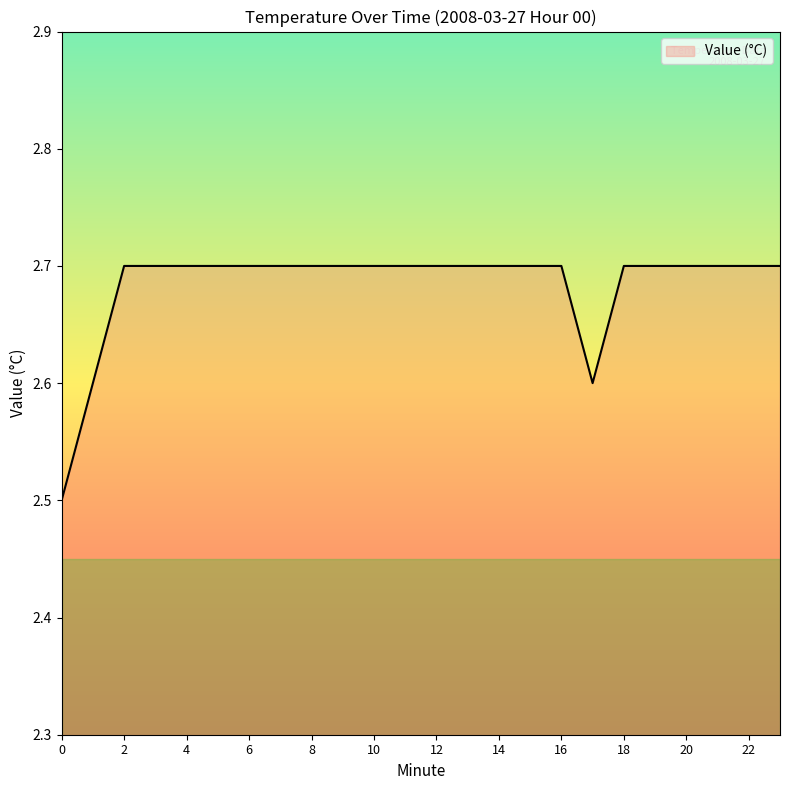

What is the greatest value displayed?

2.7